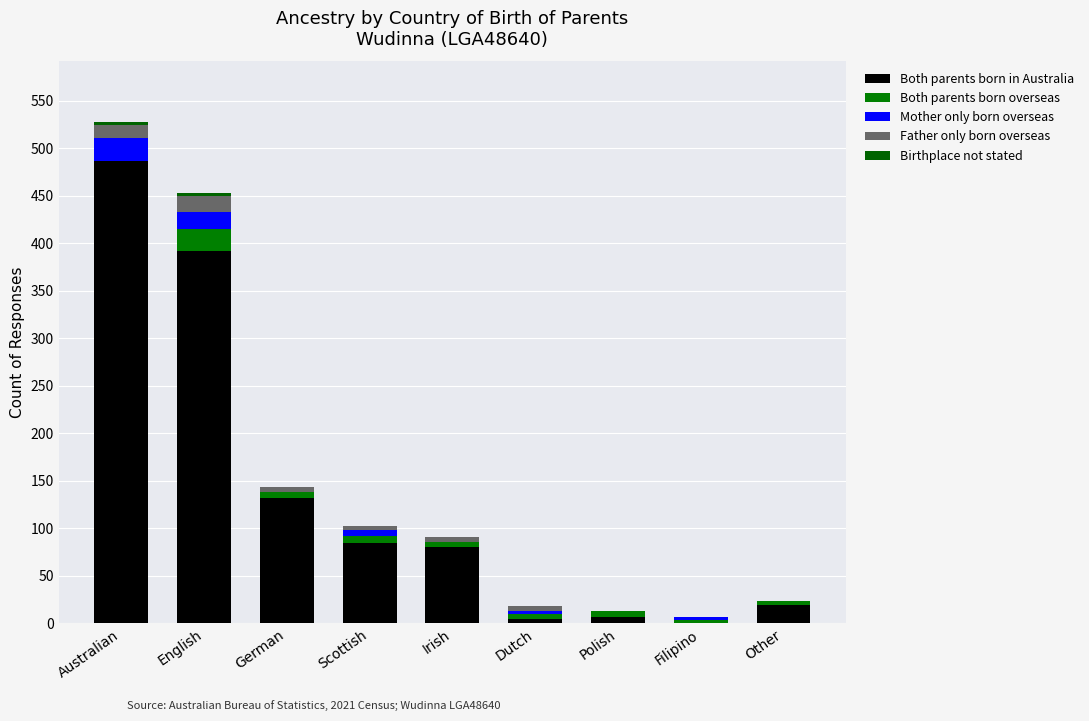

The Father only born overseas series shows 3 at Scottish. True or false?

False